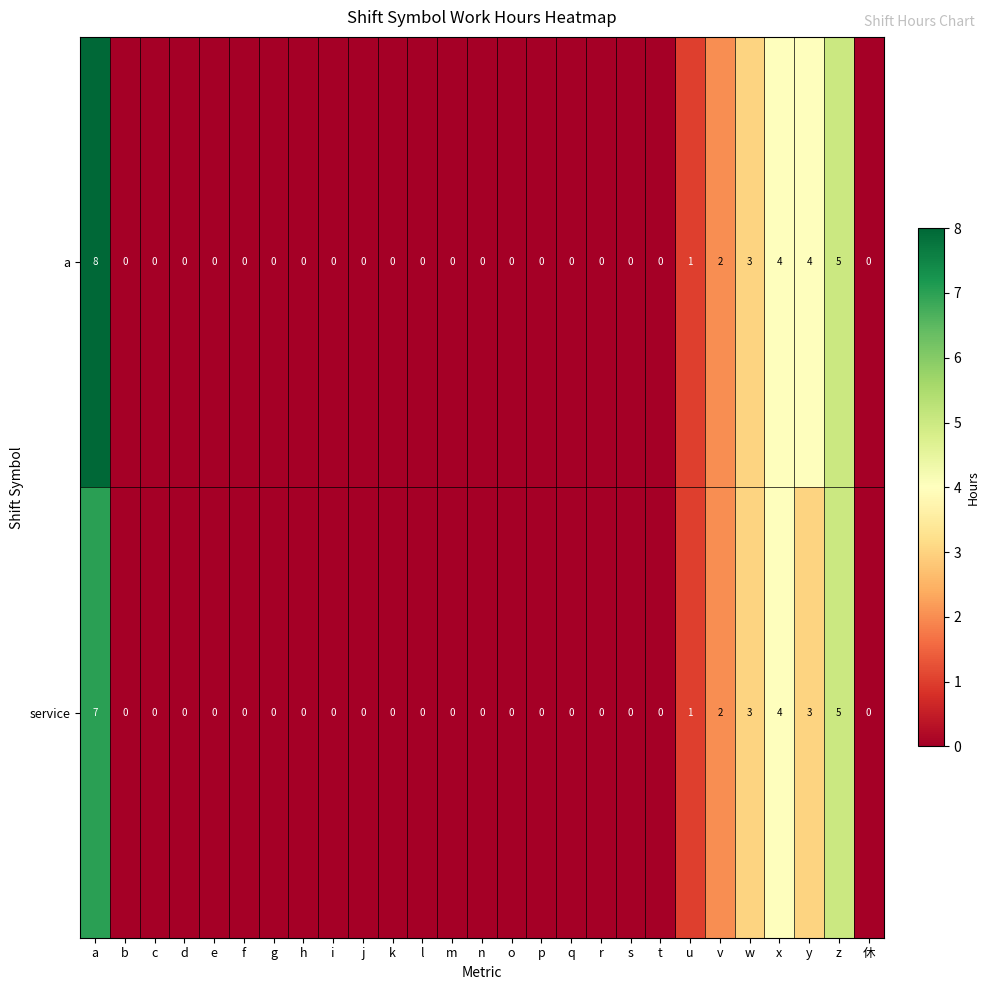

True or false: service has a value of 2 at u.

False